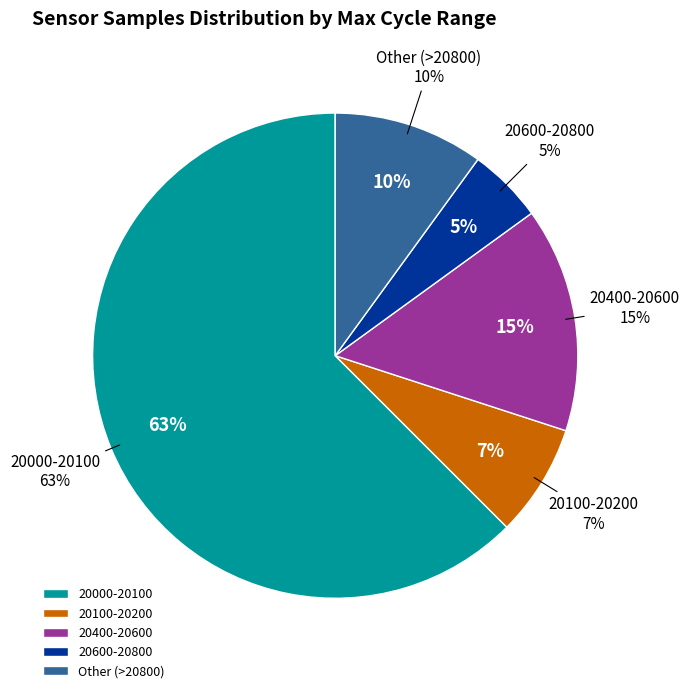

Is it true that 28 is 3% of the pie?

True